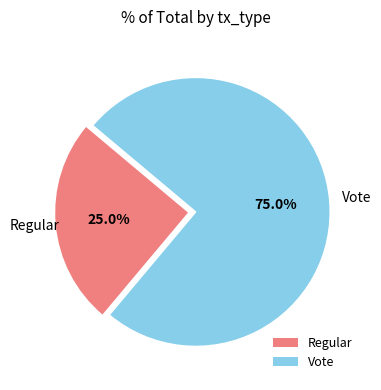

The Vote slice represents 62% of the pie. True or false?

False